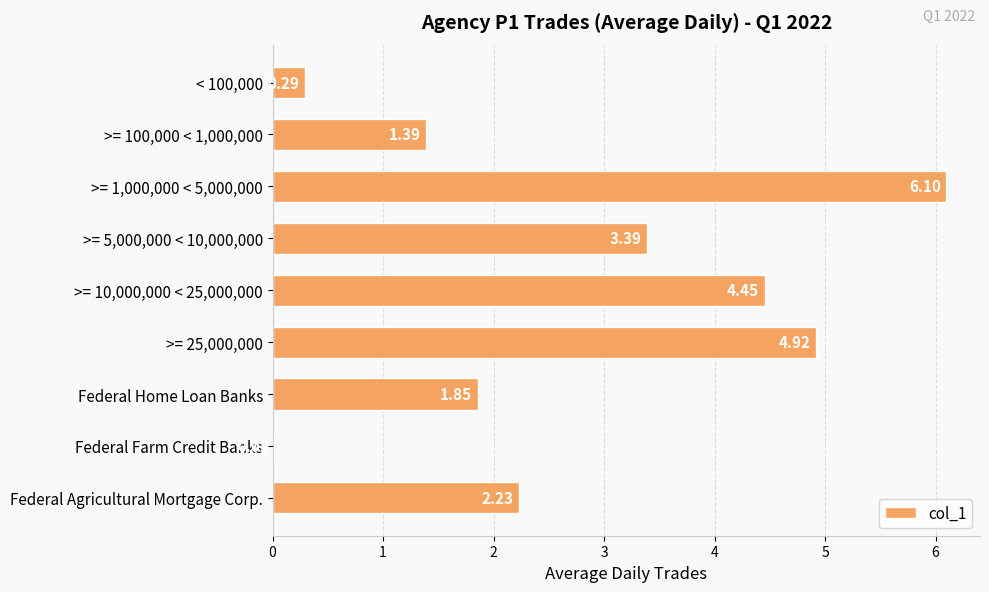

Between >= 5,000,000 < 10,000,000 and Federal Farm Credit Banks, which is larger?

>= 5,000,000 < 10,000,000